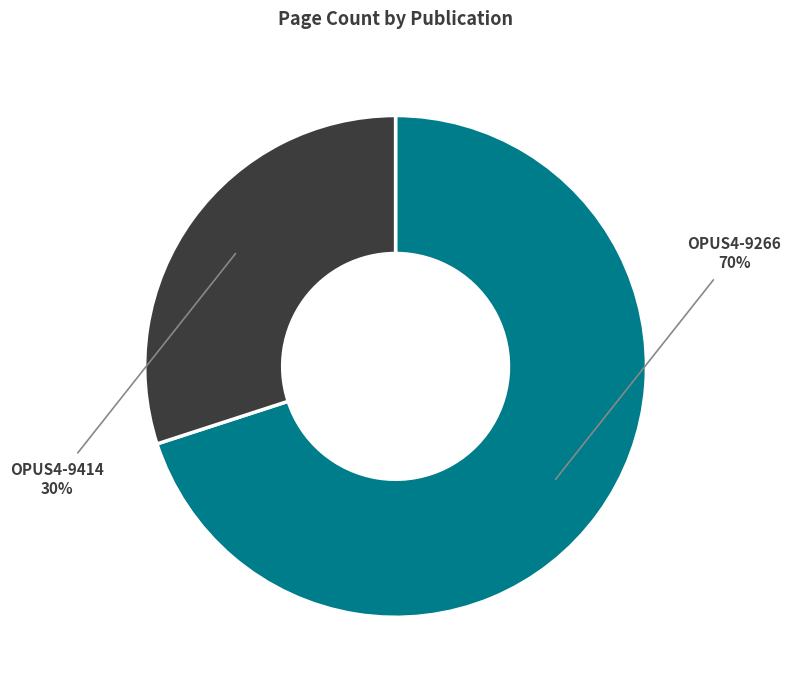

Combined, do OPUS4-9414 and OPUS4-9266 account for over 50%?

Yes